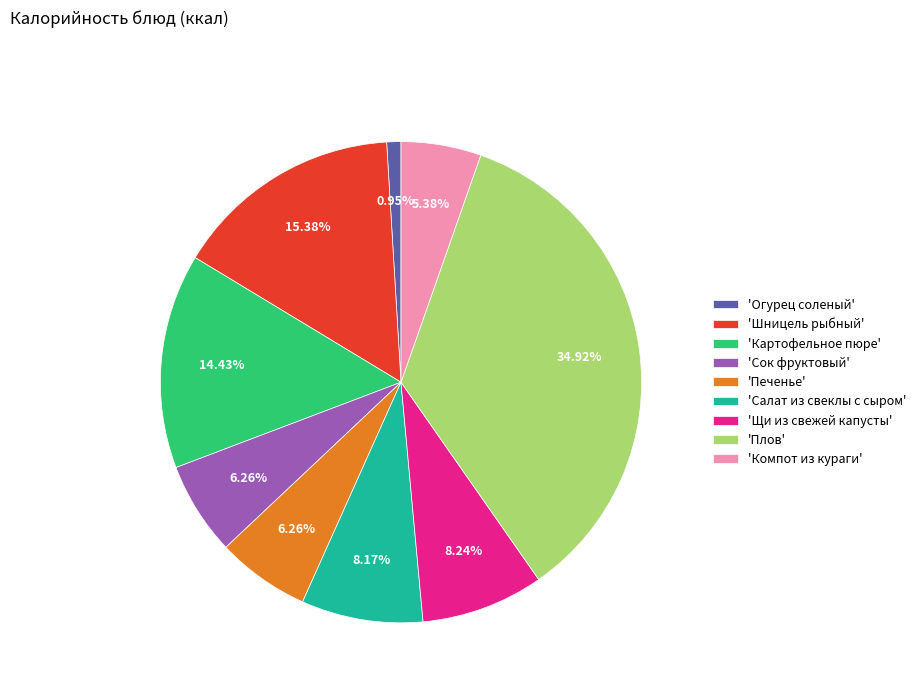

Does any single category account for the majority?

No